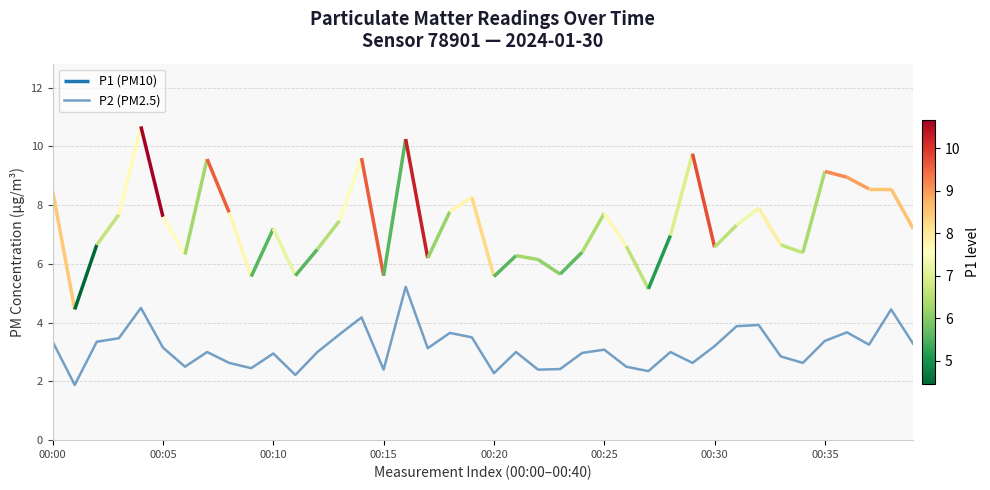

Is it true that the value at 32 is 1.5?

False